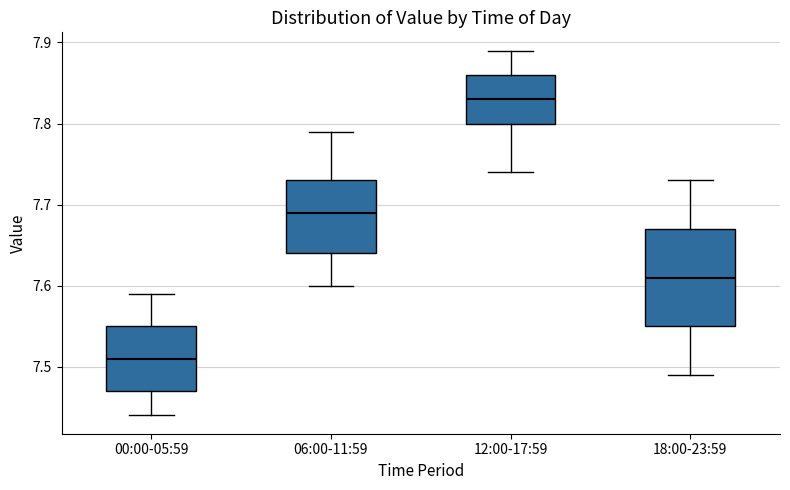

Reading left to right, read every box against the y-axis: the position of its median line, the range the box covers, and the ends of its whiskers. The values are not printed on the chart, so give them approximately, as read against the axis.

00:00-05:59: median 7.51, box 7.47 to 7.55, whiskers 7.44 to 7.59
06:00-11:59: median 7.69, box 7.64 to 7.73, whiskers 7.60 to 7.79
12:00-17:59: median 7.83, box 7.80 to 7.86, whiskers 7.74 to 7.89
18:00-23:59: median 7.61, box 7.55 to 7.67, whiskers 7.49 to 7.73